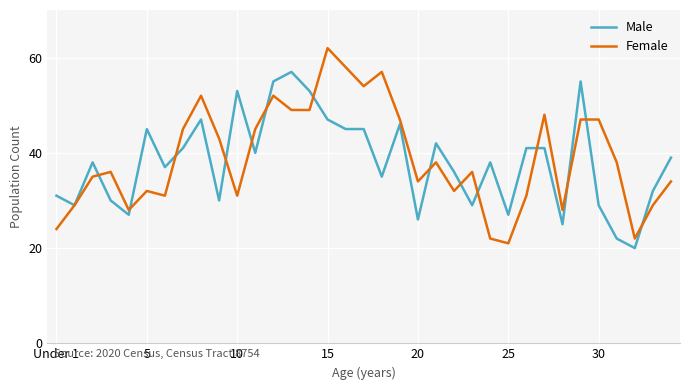

What is the minimum value shown in the chart?

20